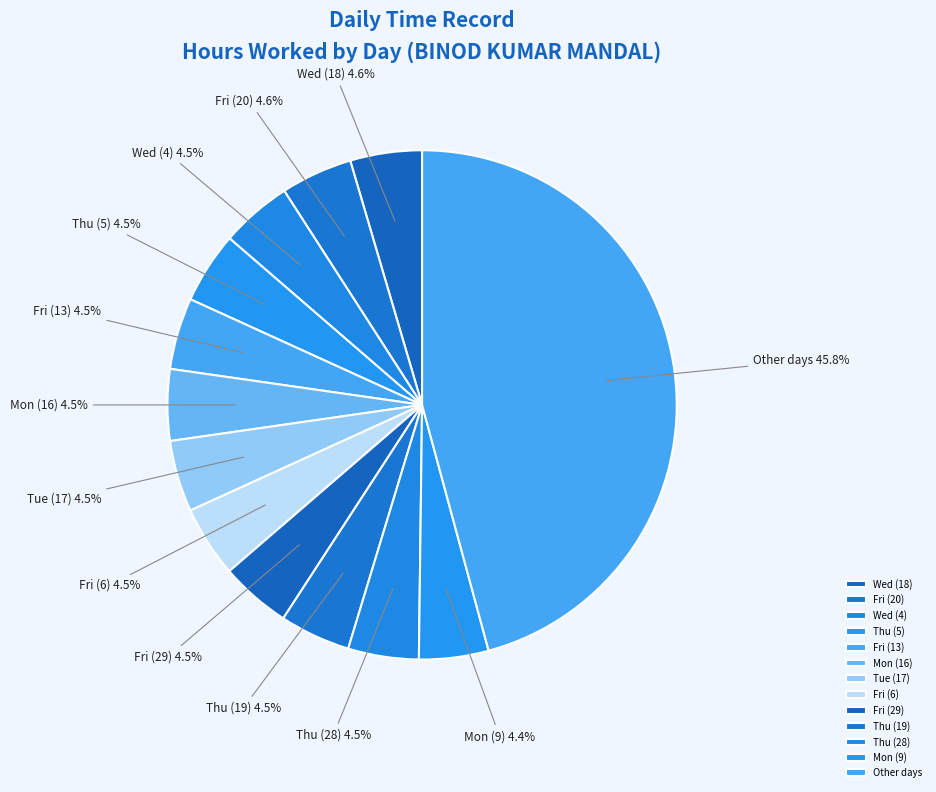

Which category has the biggest portion of the pie?

Other days